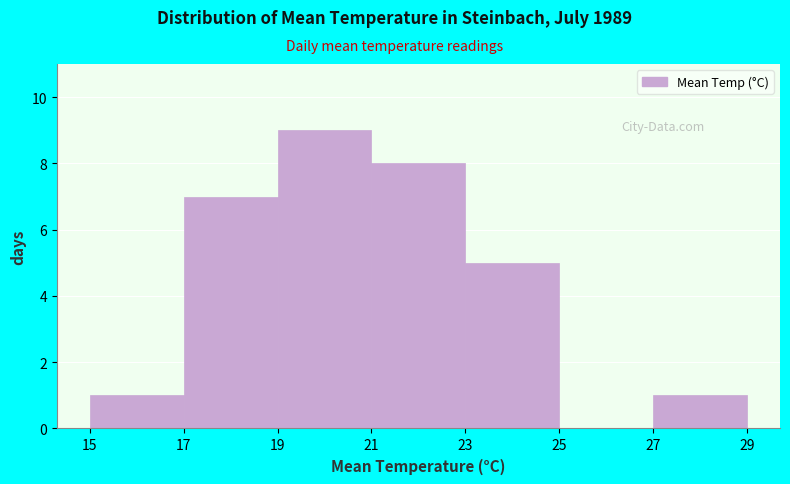

Reading left to right, list every bar in this chart as the range it spans on the x-axis followed by its height. The values are not printed on the chart, so give them approximately, as read against the axis.

15 to 17: 1
17 to 19: 7
19 to 21: 9
21 to 23: 8
23 to 25: 5
25 to 27: 0
27 to 29: 1